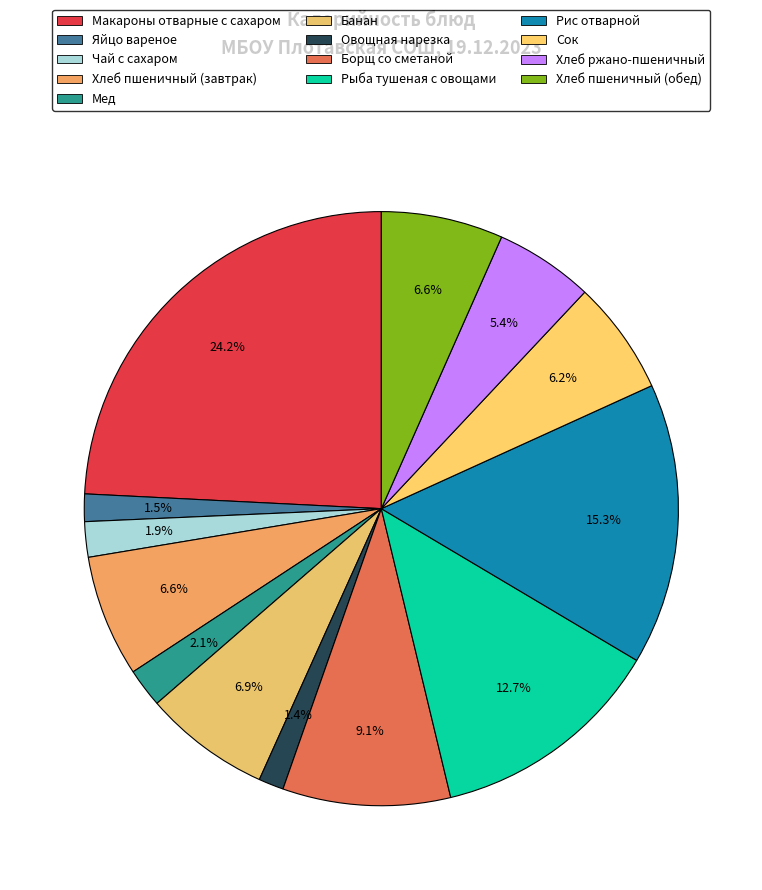

To the nearest percent, what portion does Макароны отварные с сахаром represent?

24%